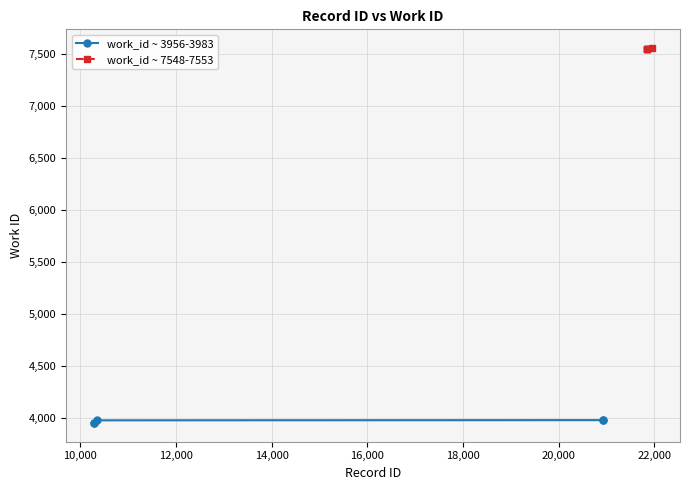

True or false: work_id ~ 7548-7553 has more than 2 interior local peaks.

False